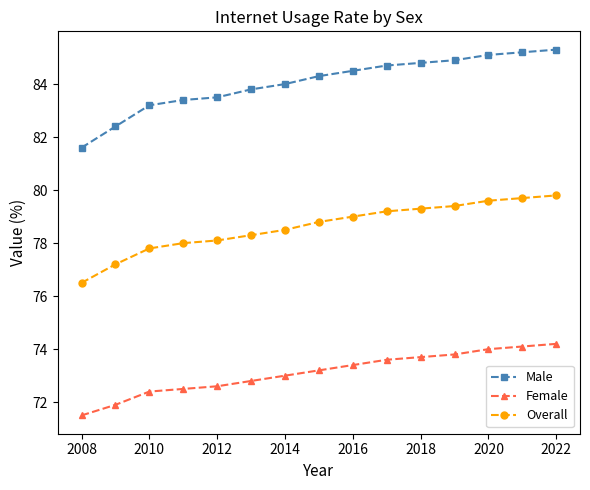

Which series has the largest range (max minus min)?

Male